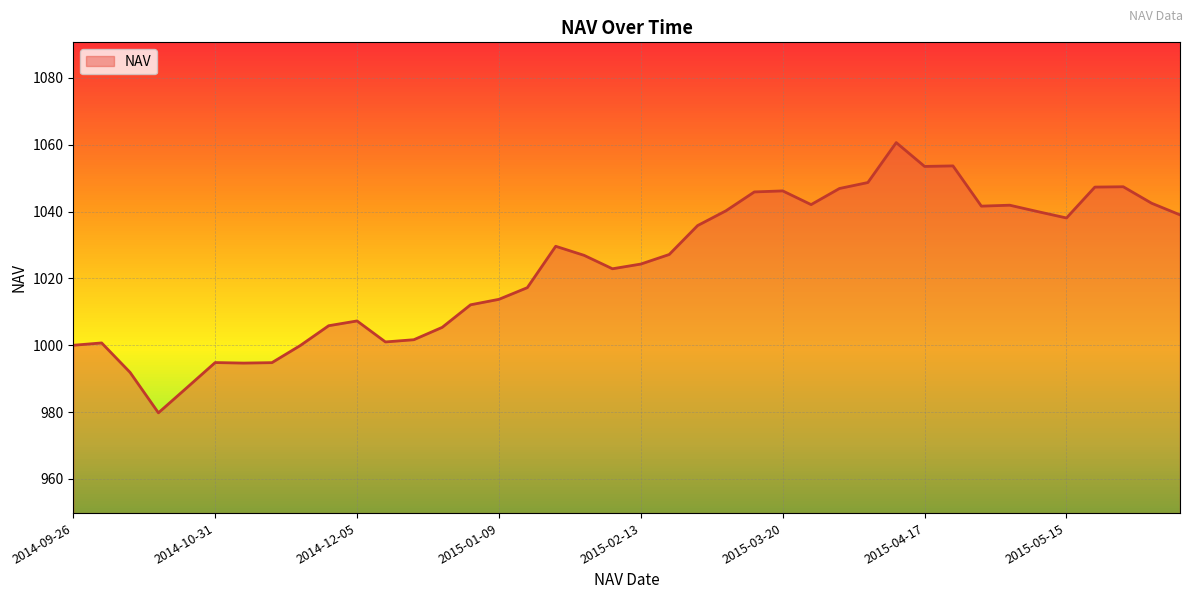

Where is the first local minimum?

2014-10-17